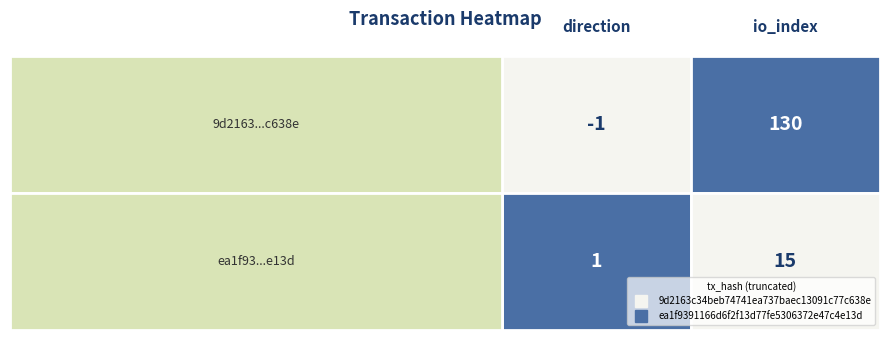

The value of ea1f9391166d6f2f13d77fe5306372e47c4e13d at 0 is 2. True or false?

False